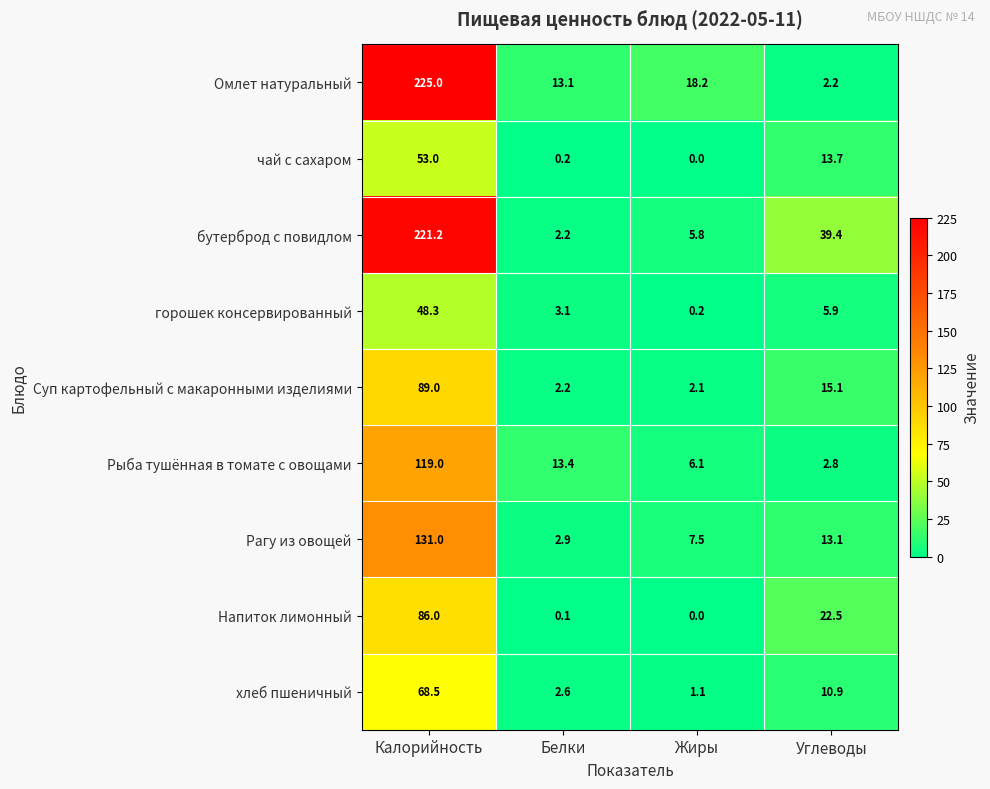

Where does the чай с сахаром series first go above 13?

Калорийность